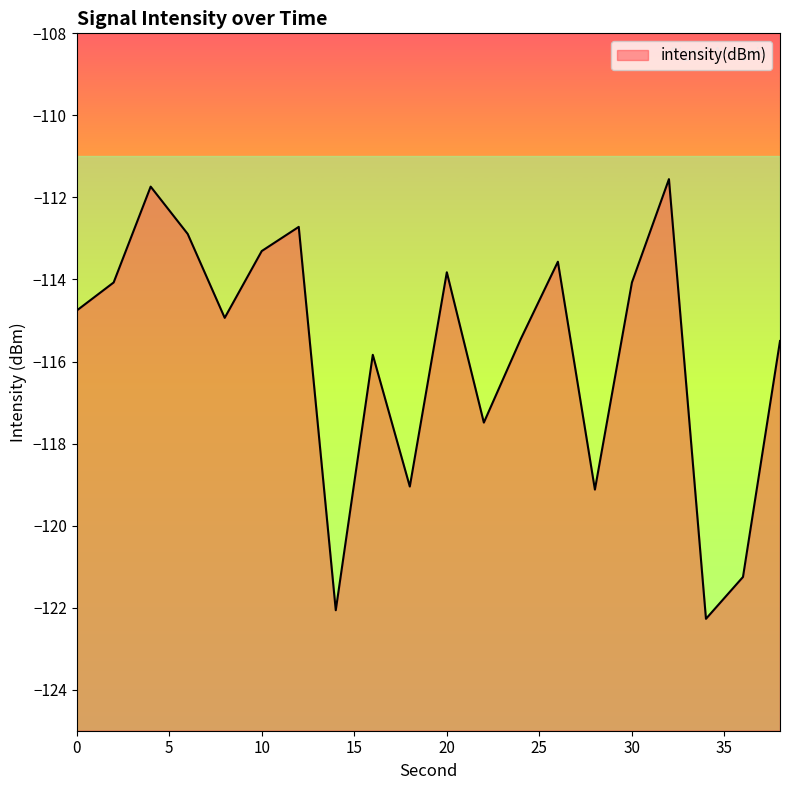

True or false: the data shows -43.3 at 16.

False